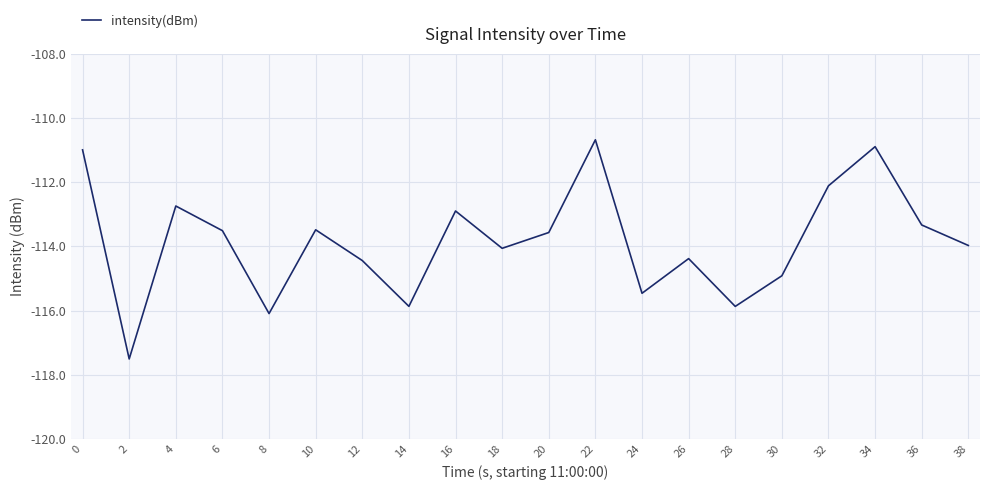

How many values are below -113?

14